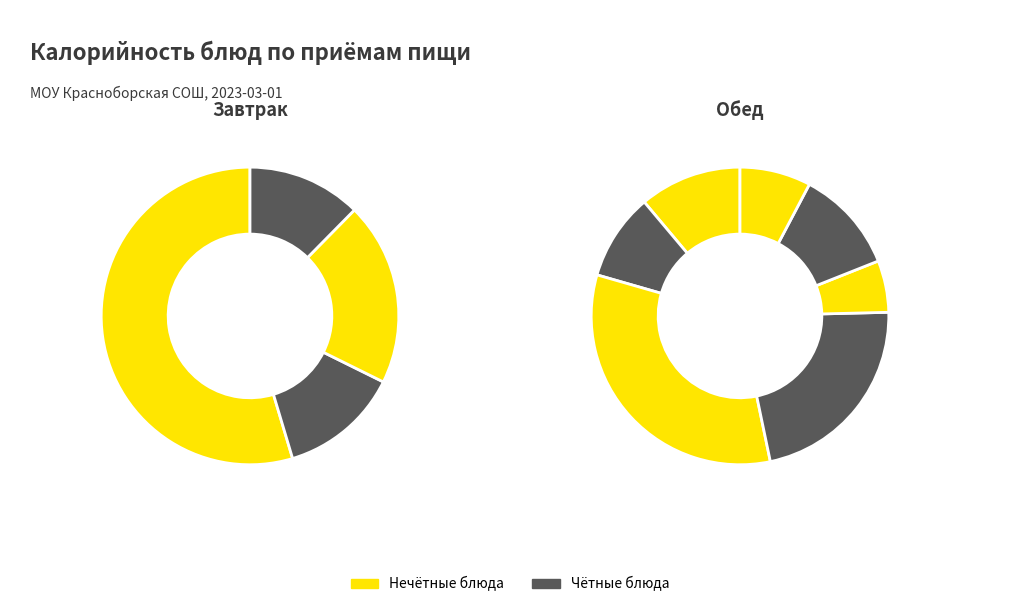

To the nearest percent, what percentage of the pie is Сыр порционно?

5%